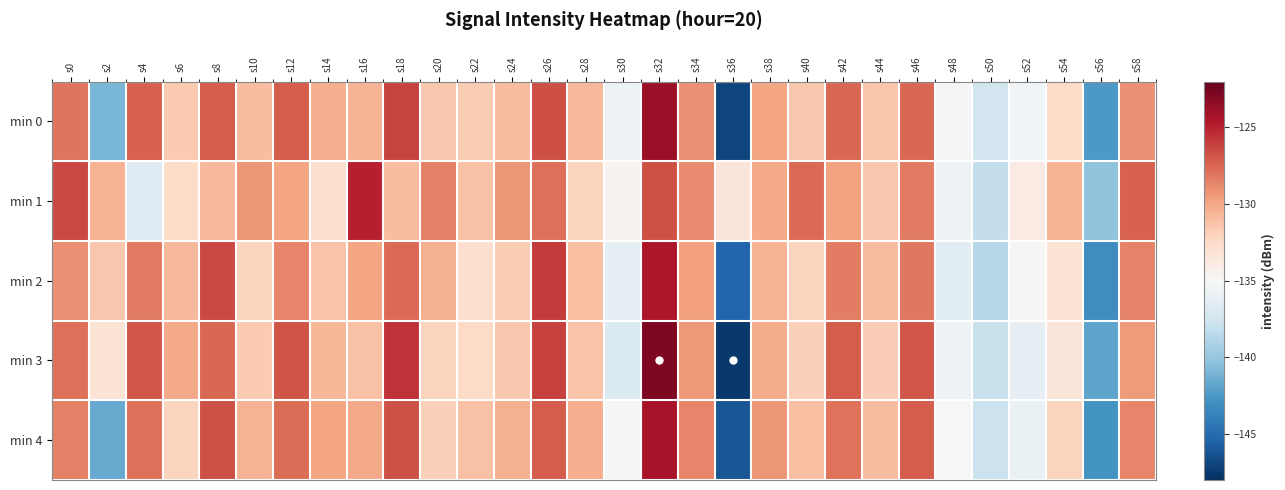

Which label corresponds to the smallest value in the chart?

s36